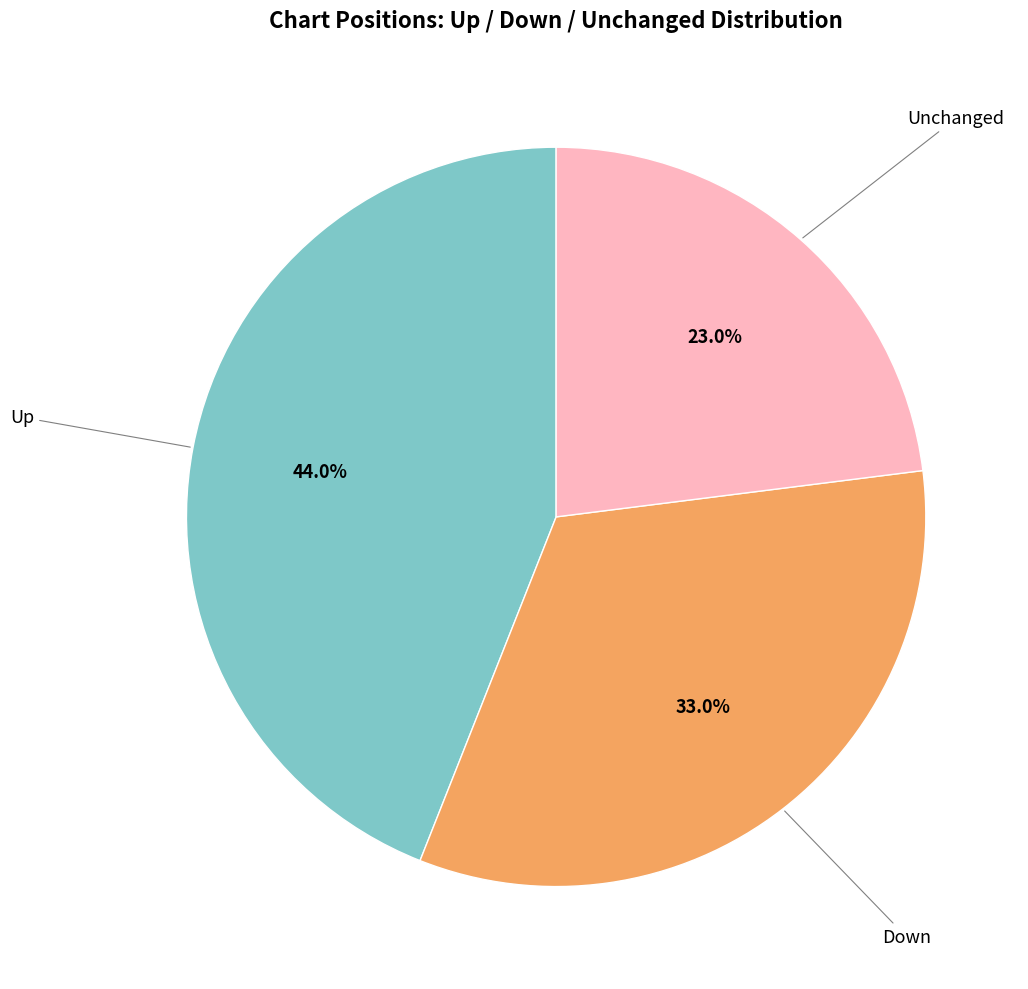

Is there any slice that represents more than half of the pie?

No